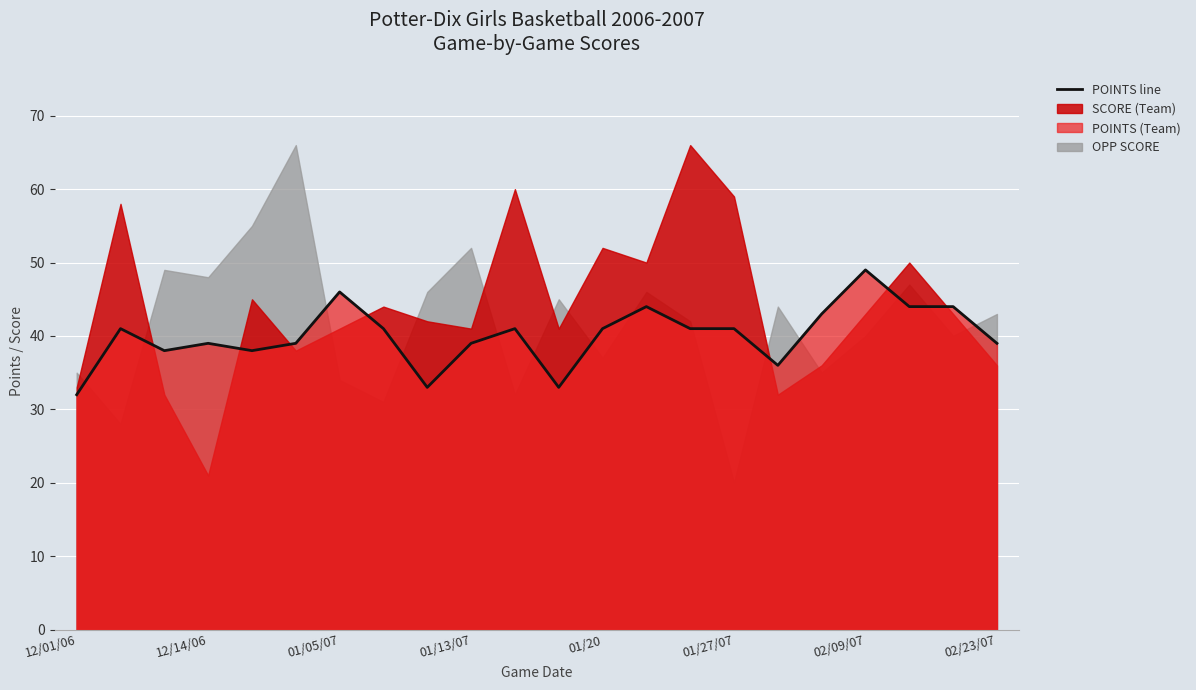

Which label corresponds to the smallest value in the chart?

12/01/06